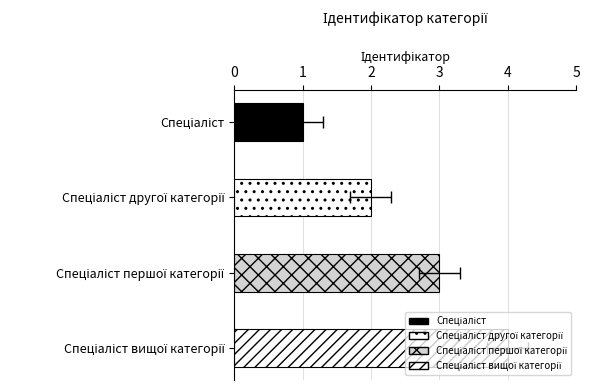

How many values are below 3?

2